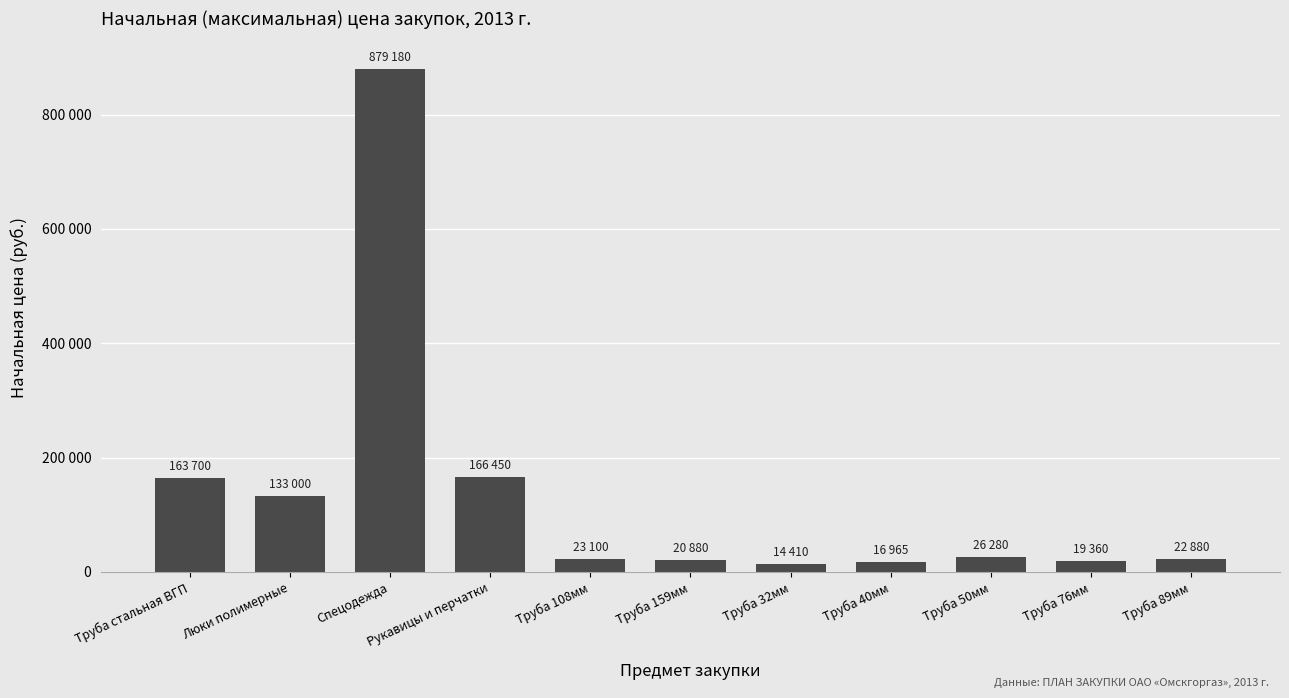

What is the value of the 11th bar from the left?

22880